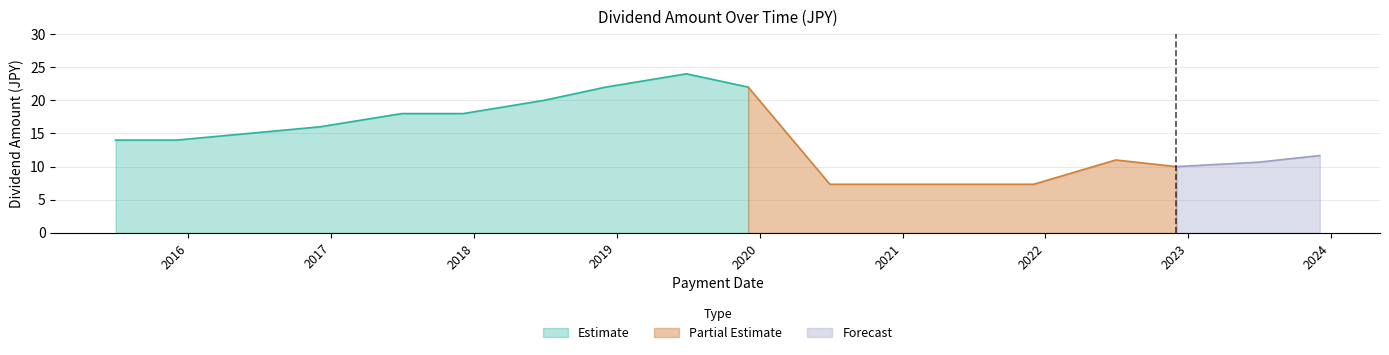

What is the ratio of the value at 2016-12-02 to the value at 2020-12-02?

2.2